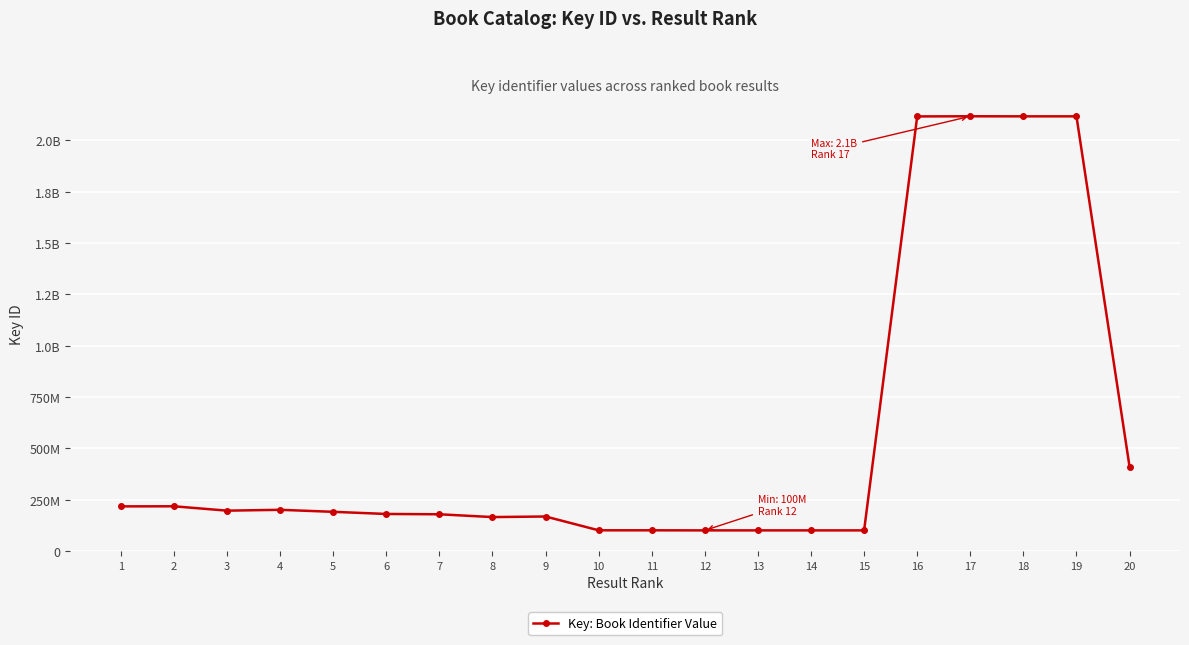

Does the chart have visible grid lines?

Yes